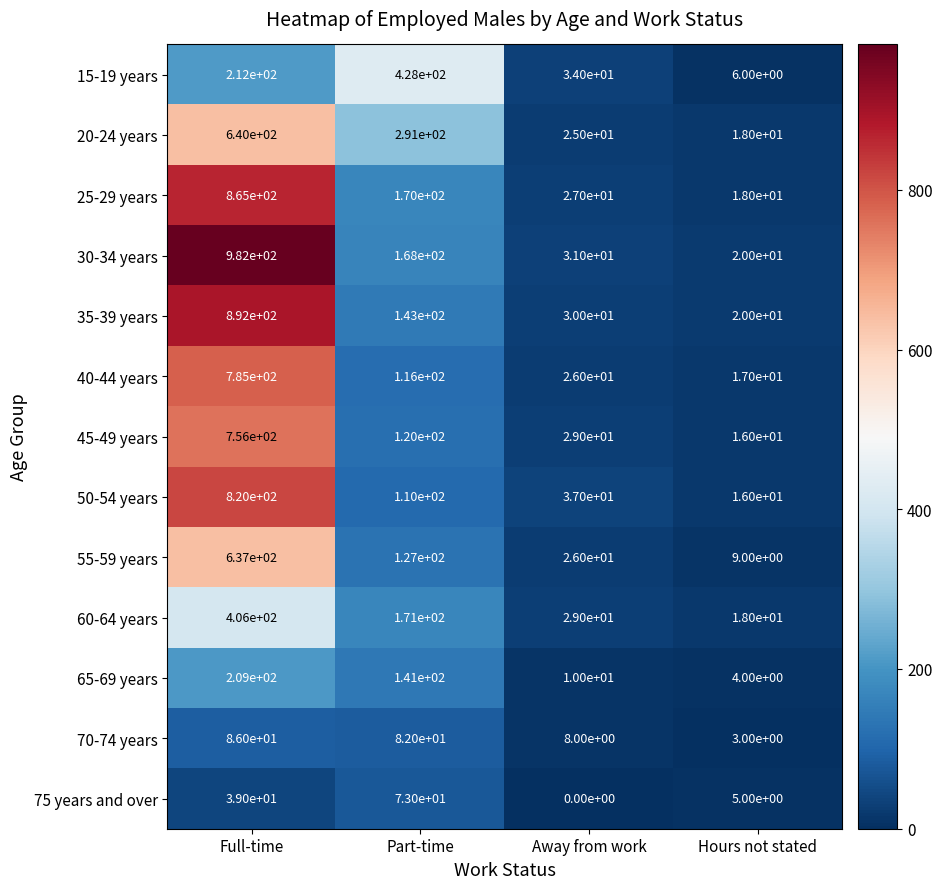

Between Part-time and Away from work, which series saw the biggest shift?

15-19 years